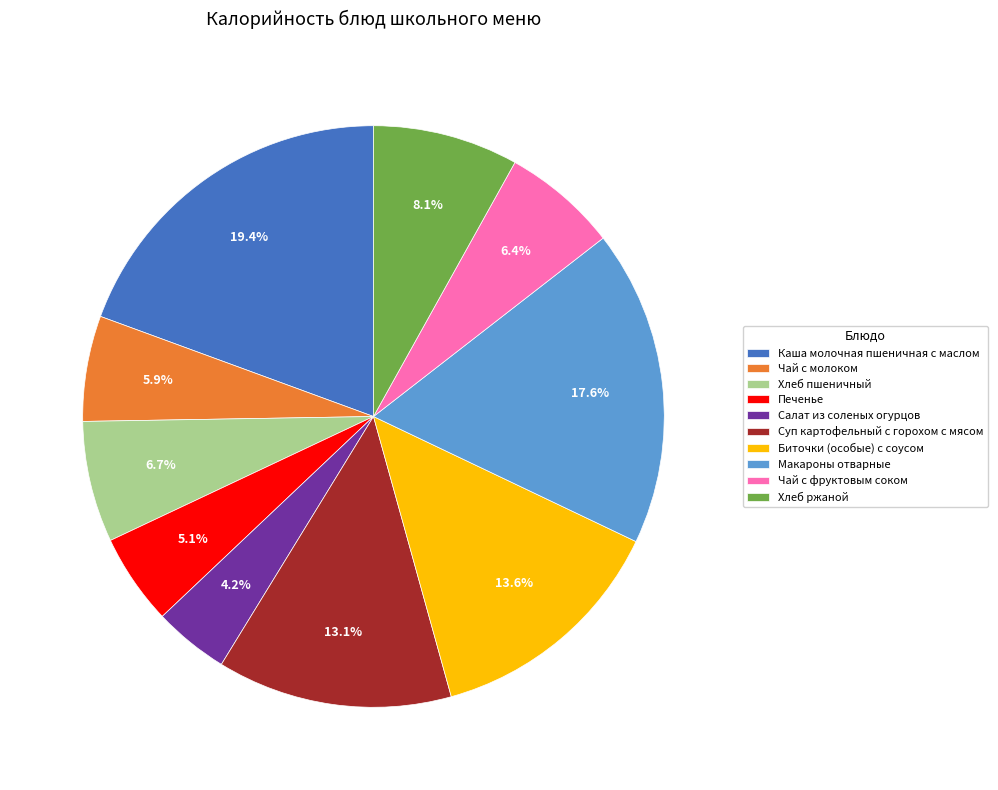

Combined, what portion of the pie is Чай с фруктовым соком and Хлеб пшеничный?

13.1%